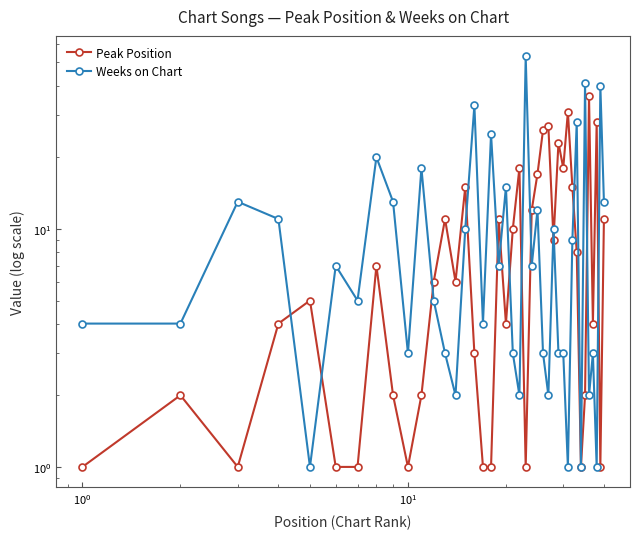

True or false: Weeks on Chart and Peak Position intersect in this chart.

True